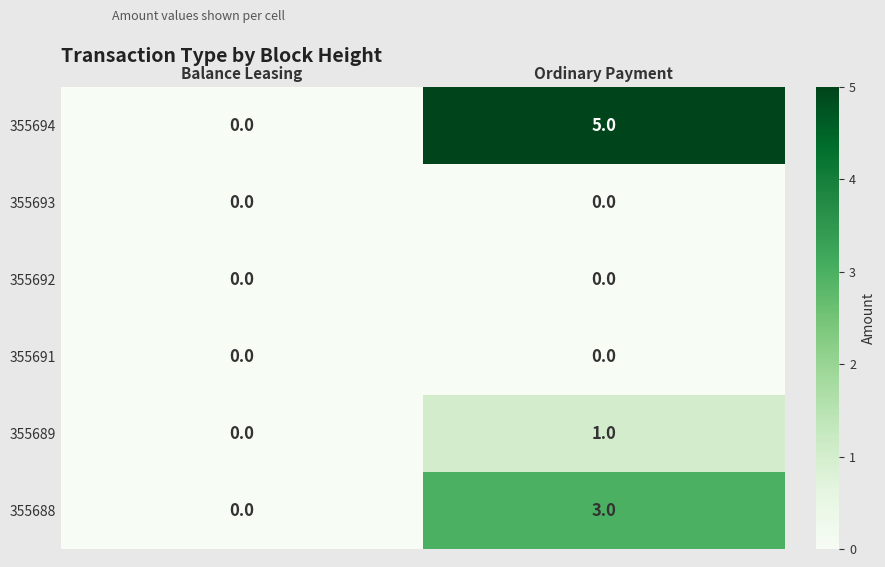

At which category is the sum across all series the highest?

Ordinary Payment